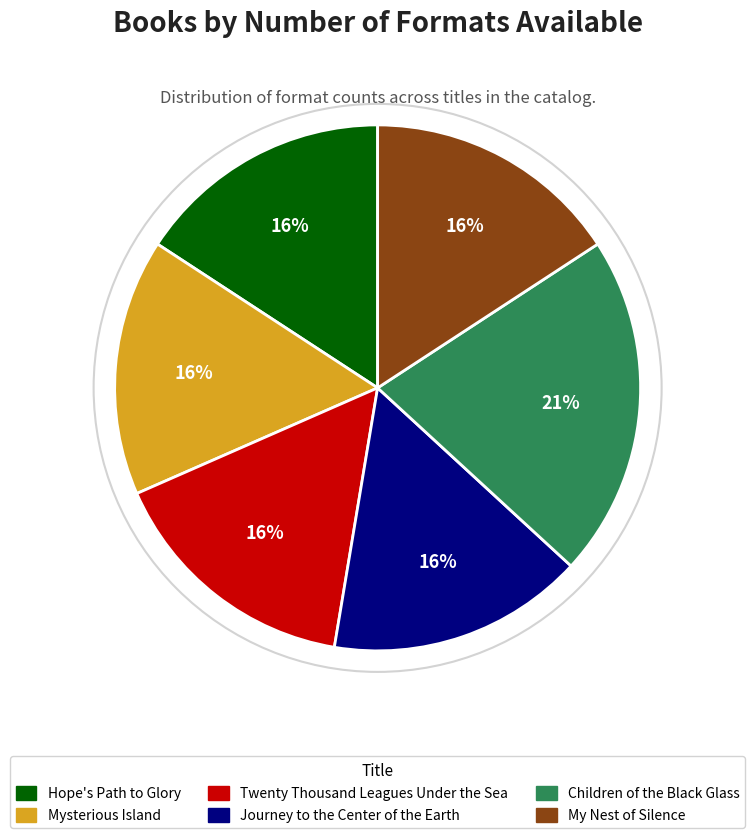

Is there a majority slice in this chart?

No